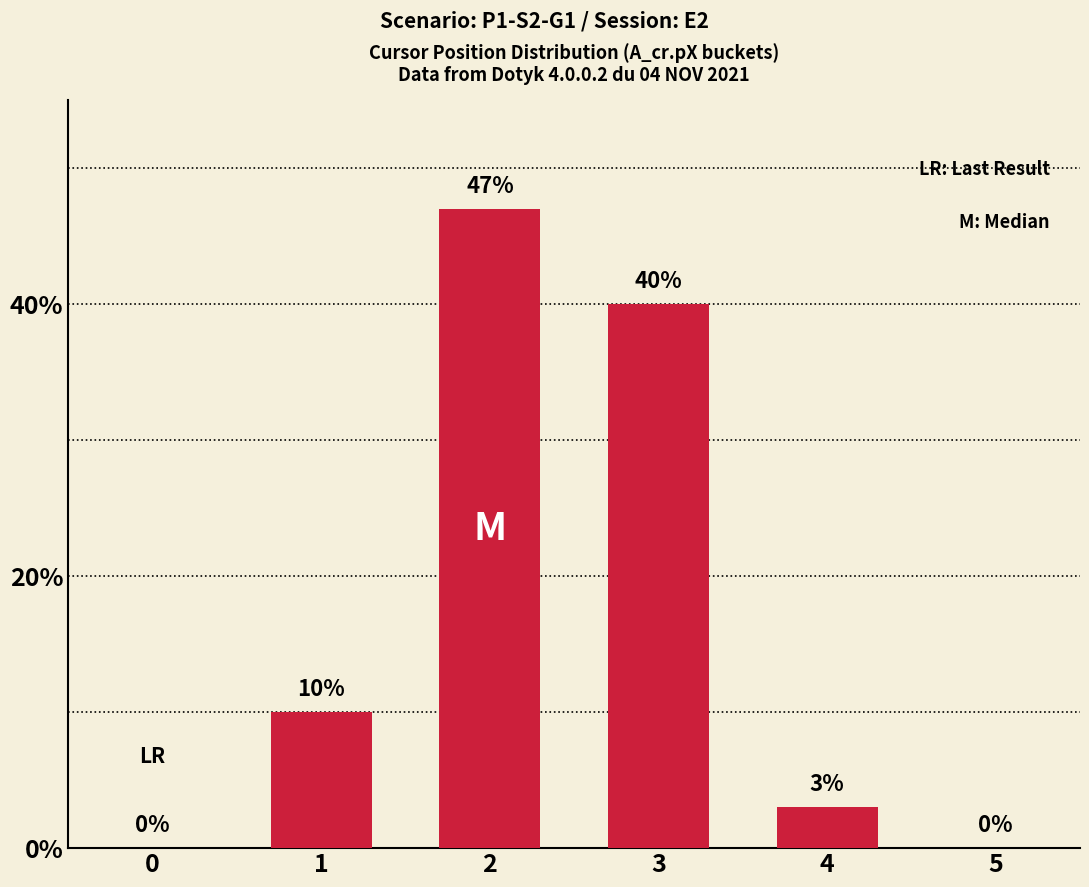

Count the number of data series in this chart.

1